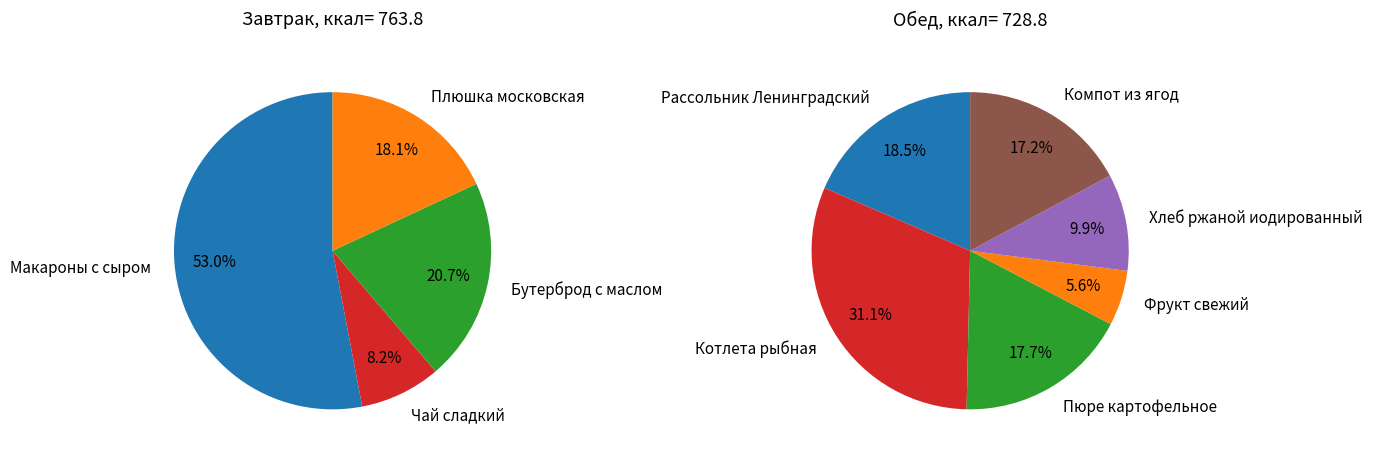

Does Компот из ягод account for over 50% of the chart?

No